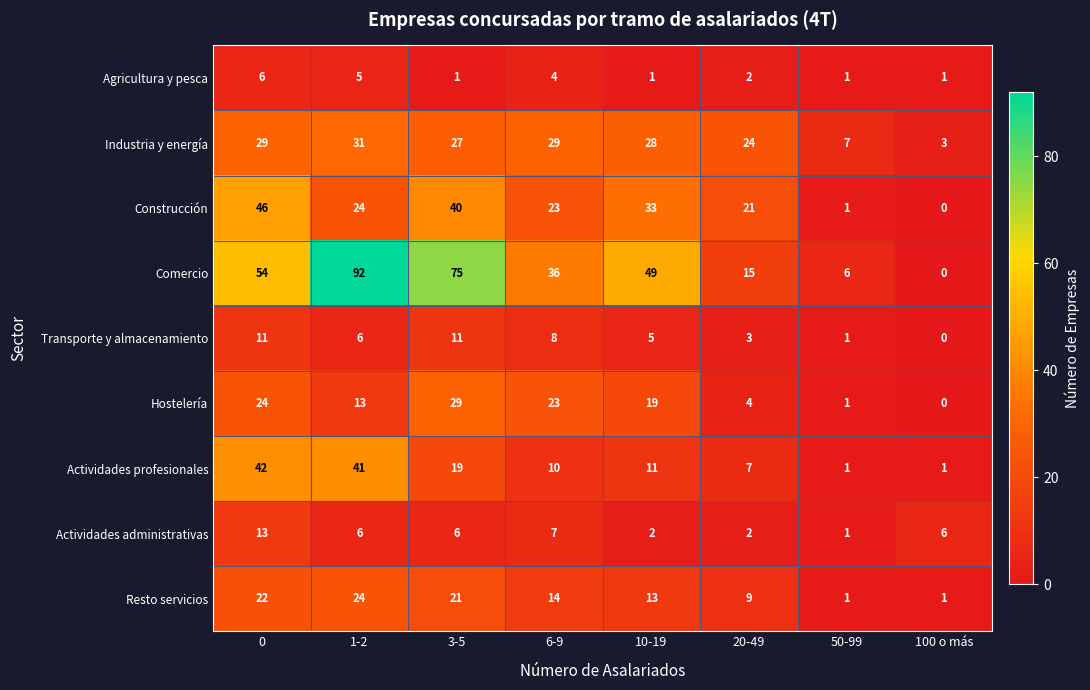

Which category has the lowest value across all series?

100 o más